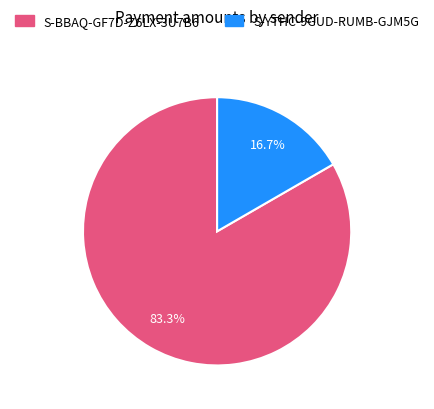

Is there any slice that represents more than half of the pie?

Yes